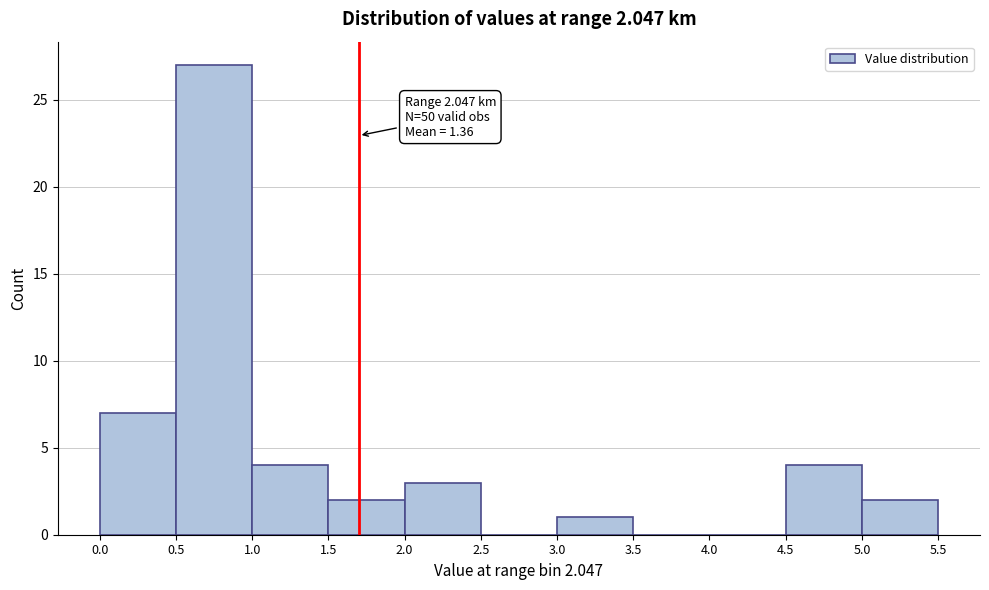

Which range on the x-axis has the tallest bar?

0.5 to 1.0